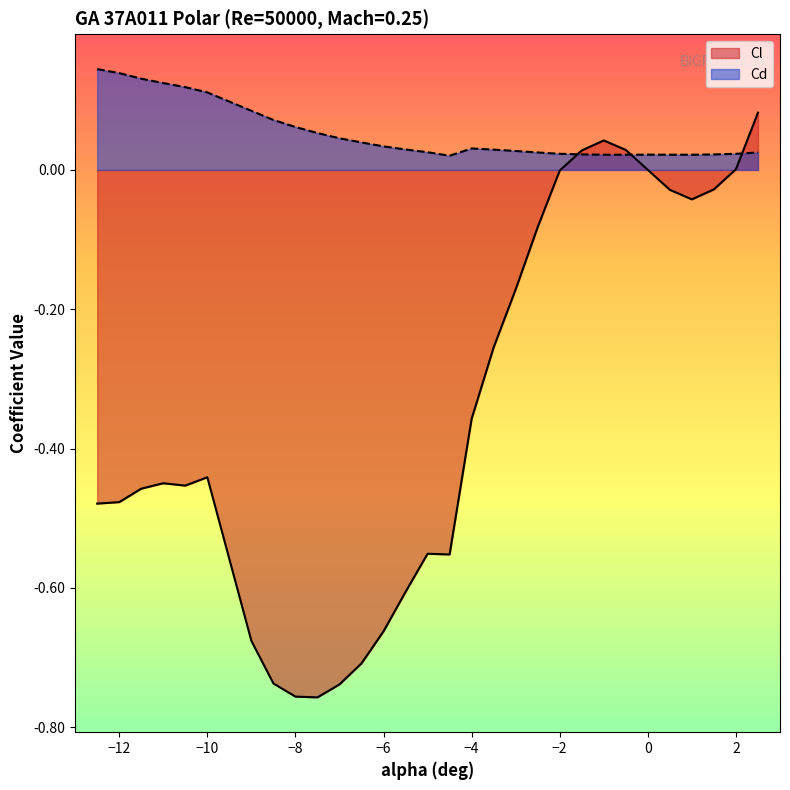

What are all the series names shown in the legend?

Cl, Cd